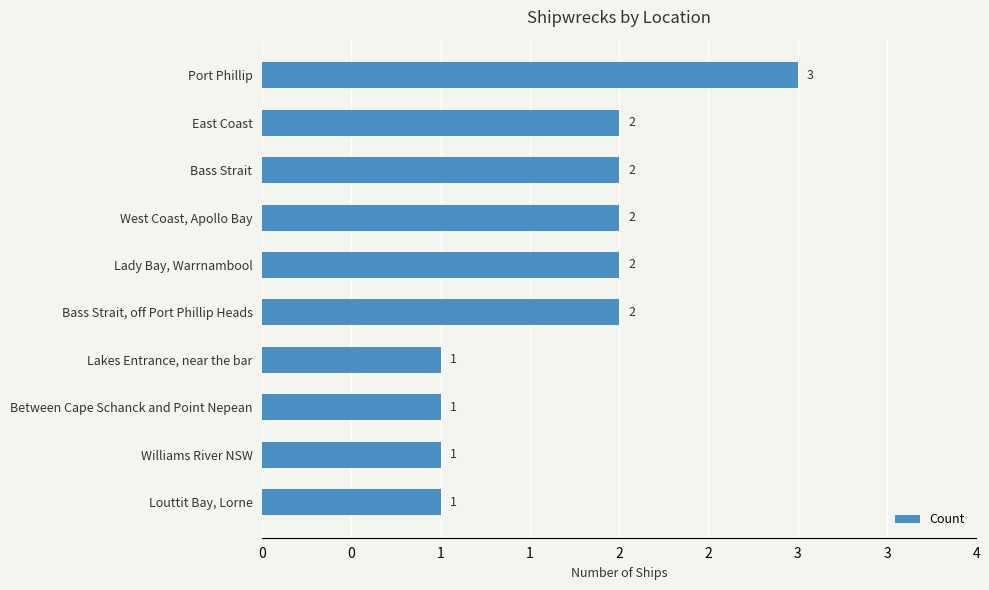

Are the bars horizontal?

Yes